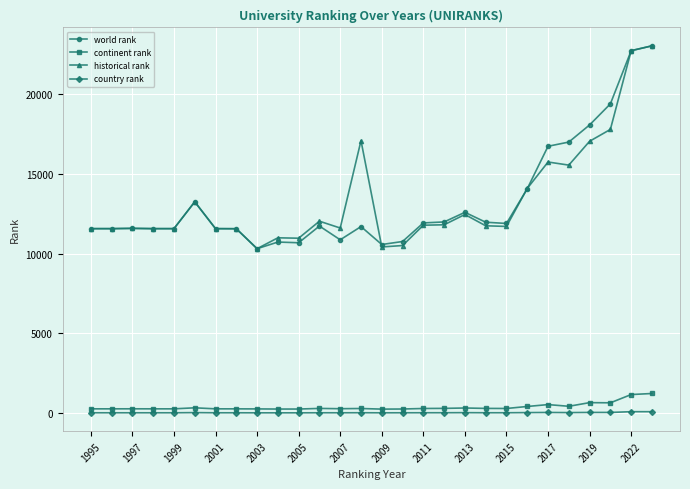

At how many categories does at least one series exceed 7929?

28